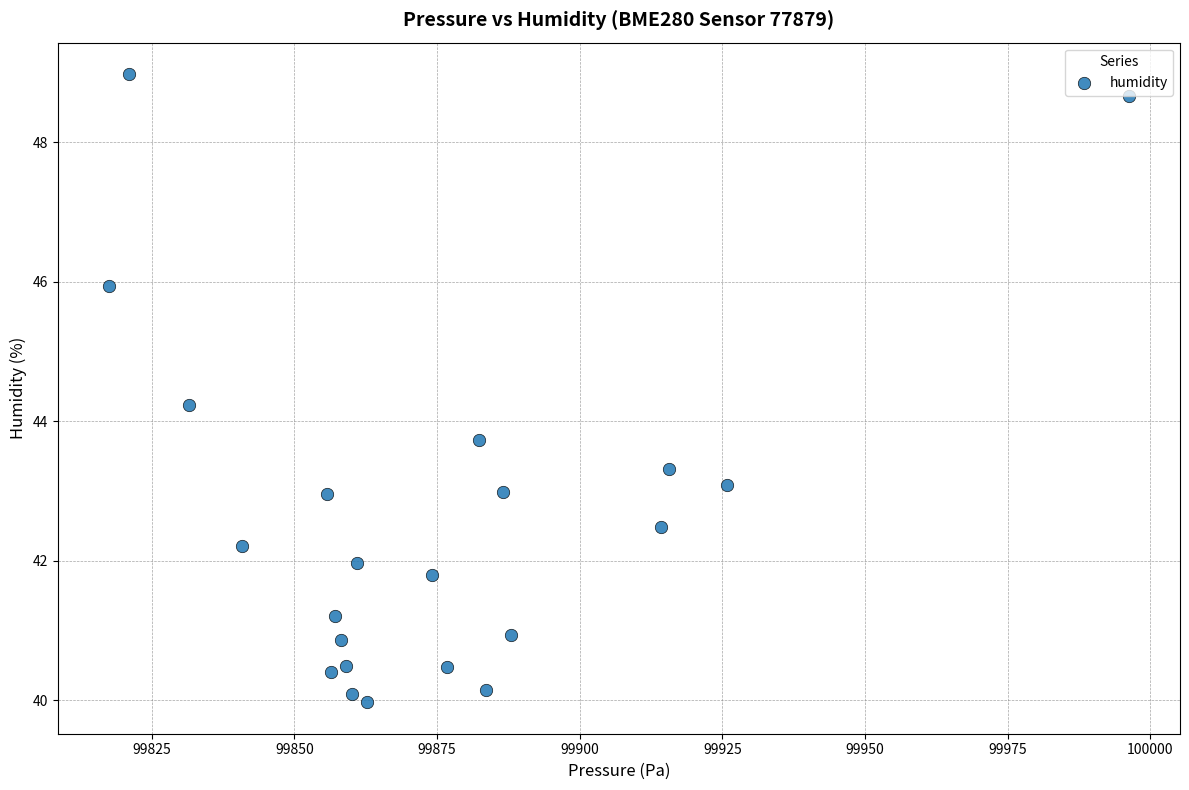

What is the range of X values (max minus min)?

178.8